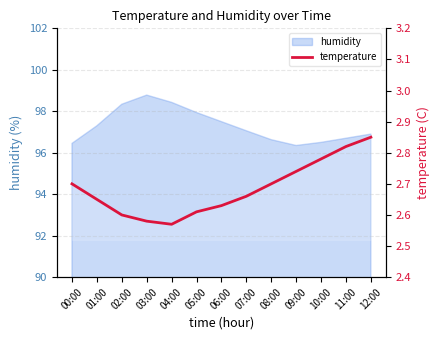

Reading left to right, what are all the values shown in this chart?

2.7	2.6	2.6	2.6	2.6	2.6	2.6	2.7	2.7	2.7	2.8	2.8	2.9